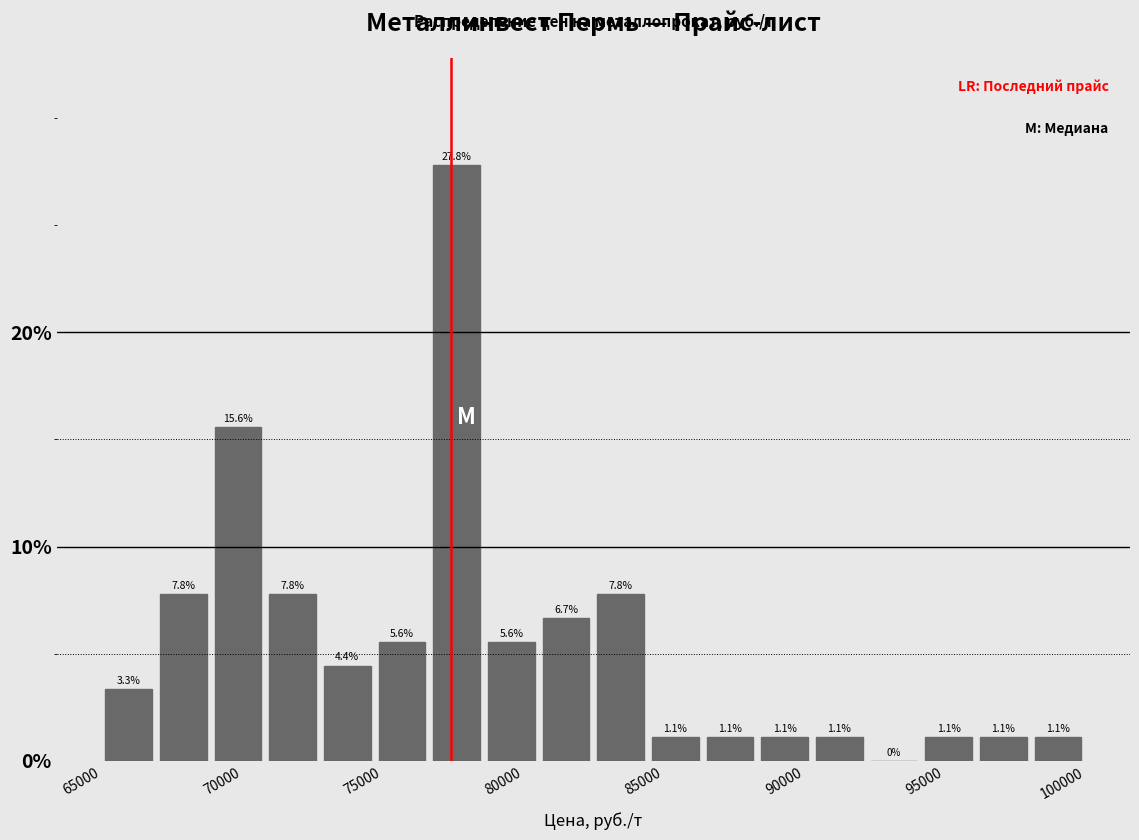

Around what value on the x-axis is the tallest bar? Give the approximate position of its centre, as read against the axis.

77500